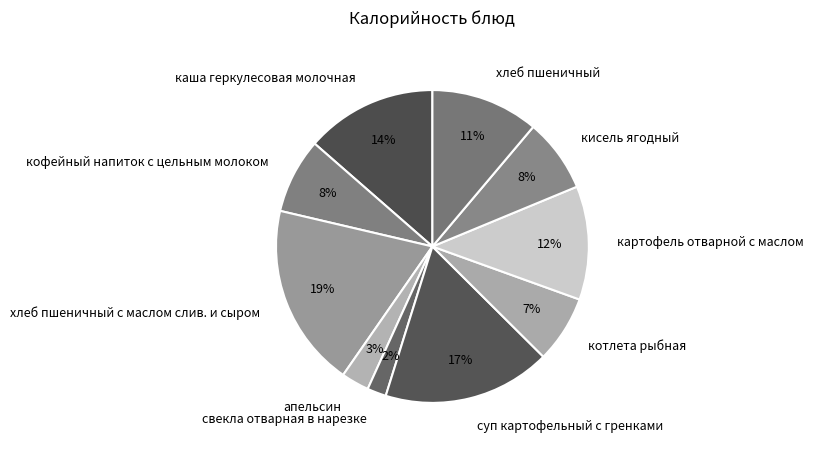

Which slice is the smallest?

свекла отварная в нарезке